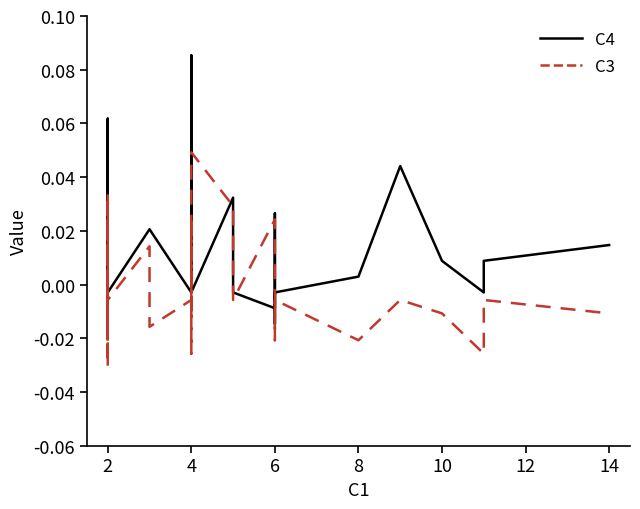

Rank the series by their average value, from highest to lowest.

C4, C3